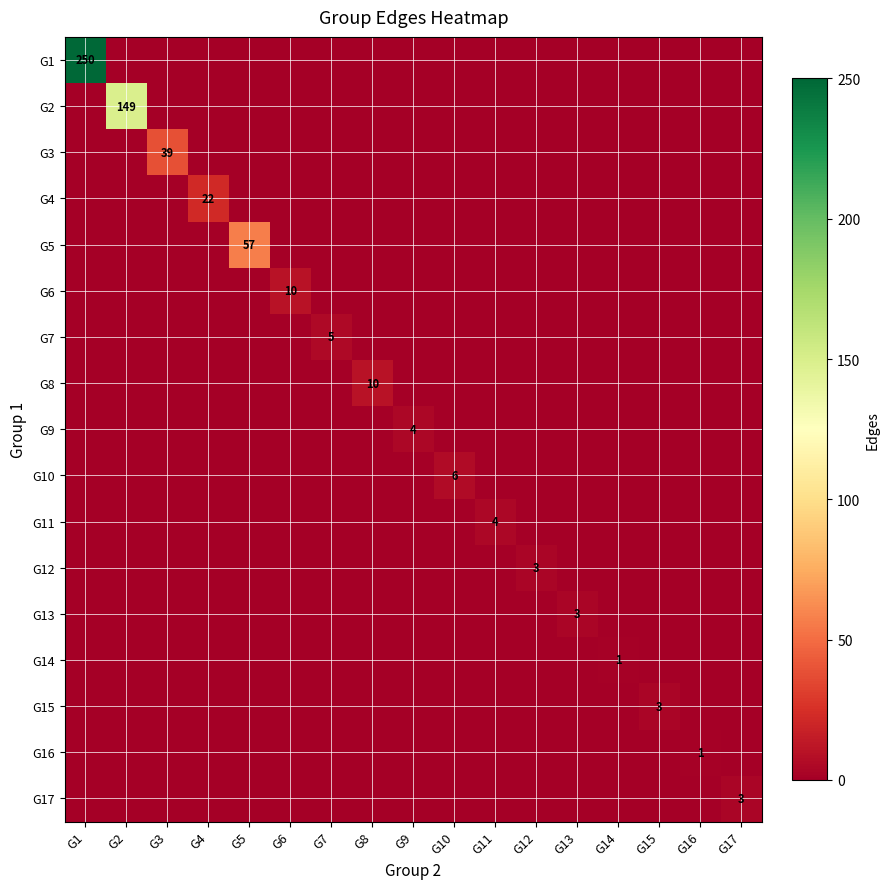

List the labels in order of G10 value, smallest first.

G1, G2, G3, G4, G5, G6, G7, G8, G9, G11, G12, G13, G14, G15, G16, G17, G10